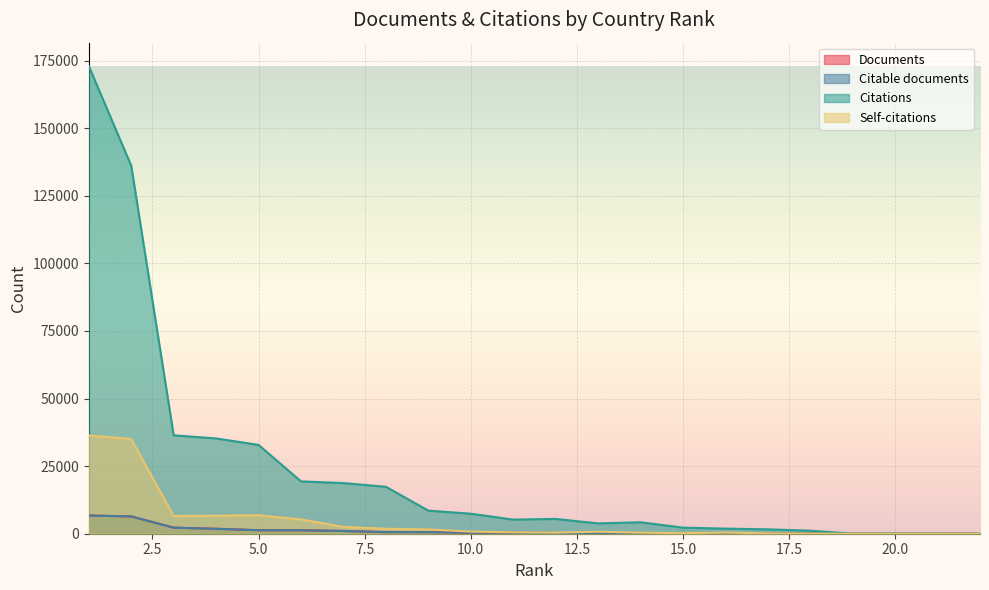

List the series in order of their peak value, lowest first.

Citable documents, Documents, Self-citations, Citations